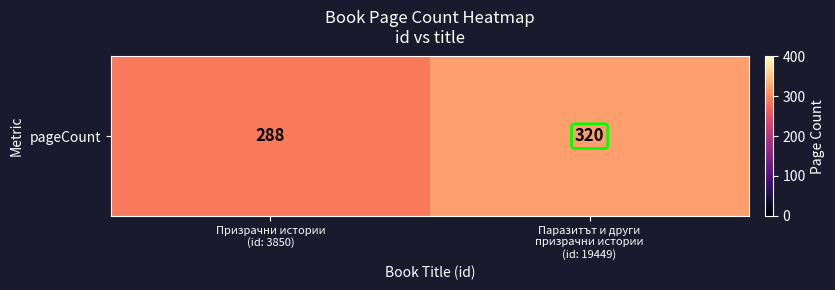

Which has a higher value, Призрачни истории
(id: 3850) or Паразитът и други
призрачни истории
(id: 19449)?

Паразитът и други
призрачни истории
(id: 19449)